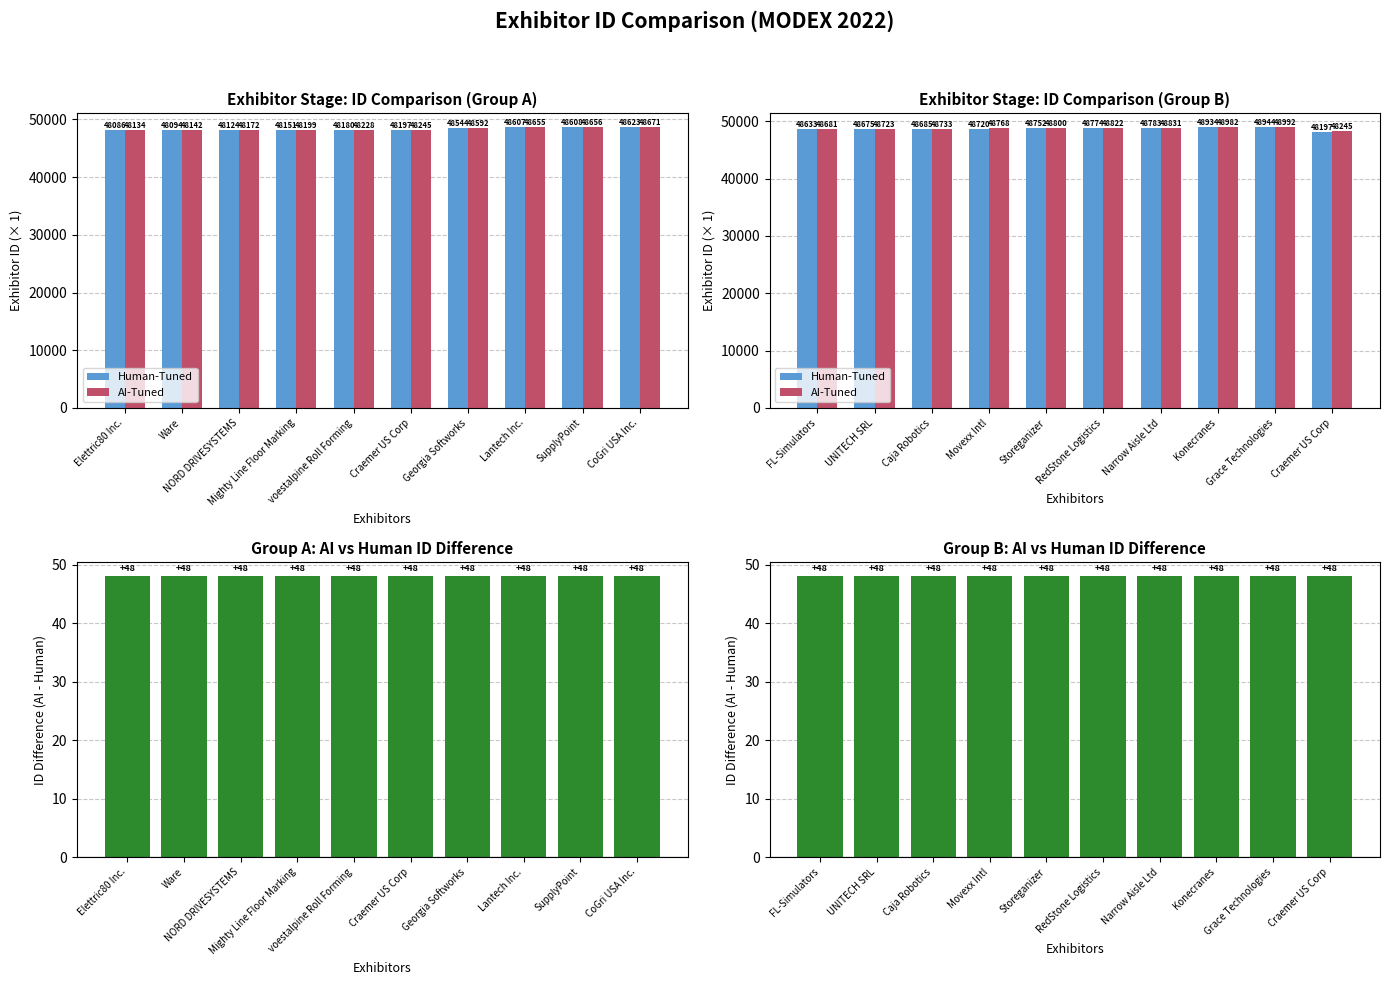

True or false: Id has a value of 25 at Grace Technologies.

False